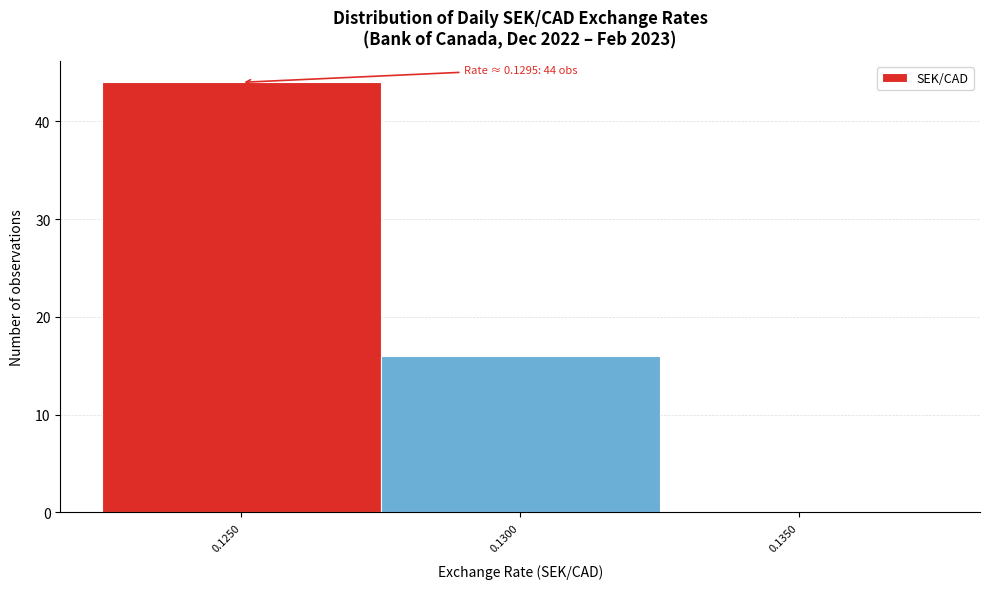

Reading left to right, list all the values displayed in this chart.

0.1250=44	0.1300=16	0.1350=0